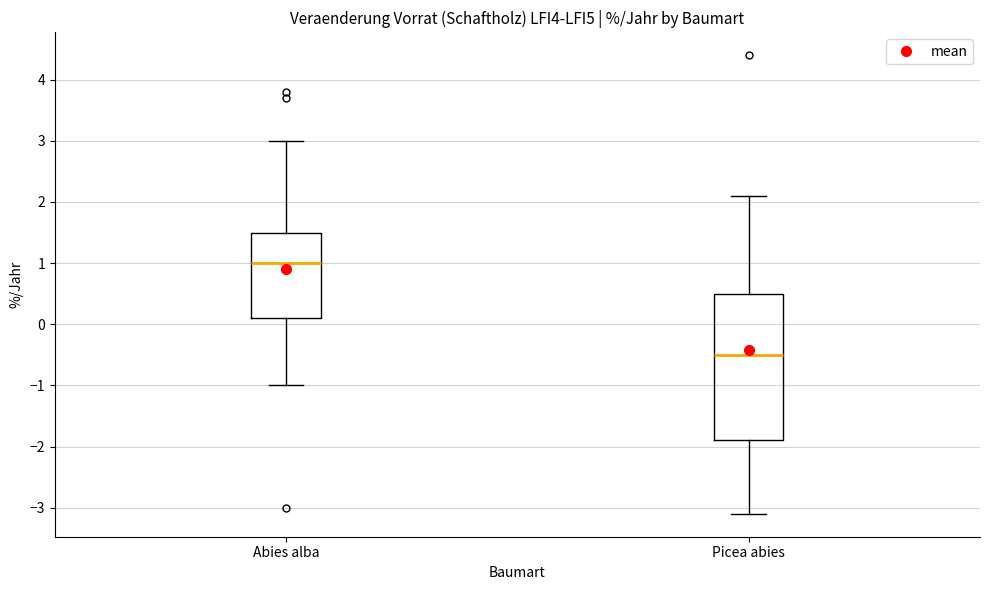

Reading left to right, read every box against the y-axis: the position of its median line, the range the box covers, and the ends of its whiskers. The values are not printed on the chart, so give them approximately, as read against the axis.

Abies alba: median 1.0, box 0.1 to 1.5, whiskers -1.0 to 3.0
Picea abies: median -0.5, box -1.9 to 0.5, whiskers -3.1 to 2.1